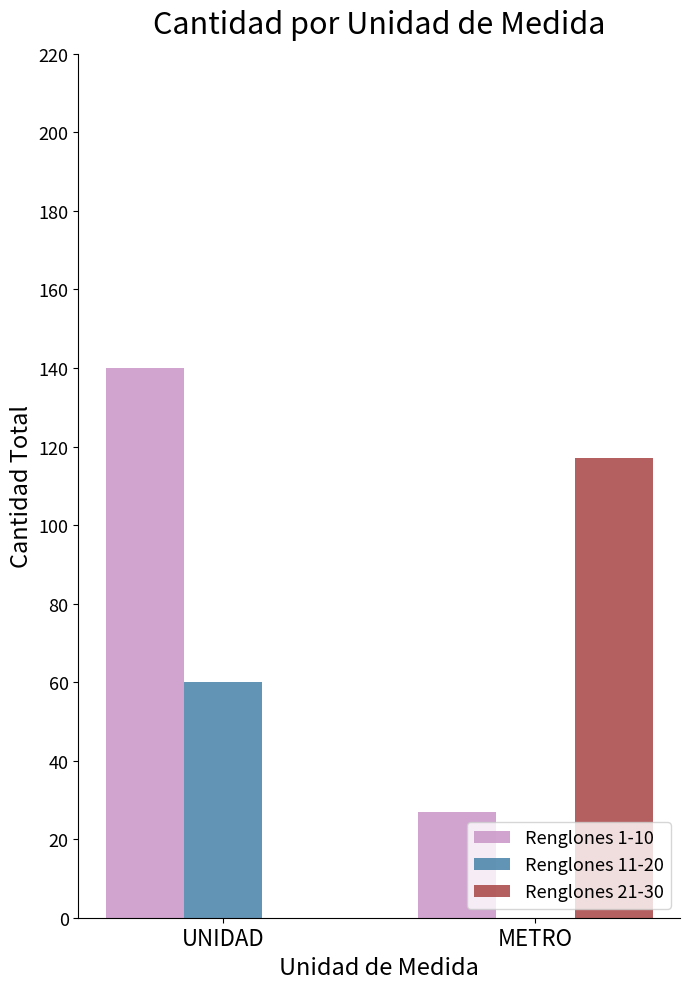

What is the greatest value displayed?

140